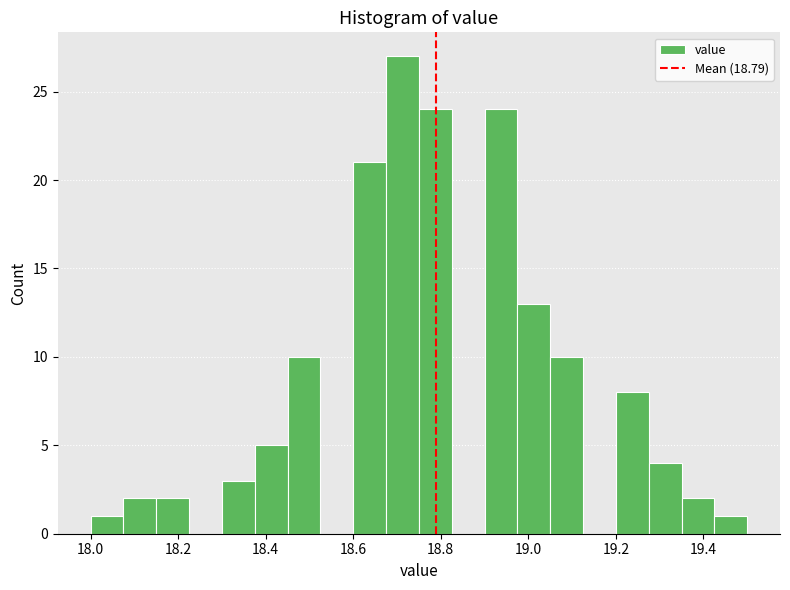

Read against the x-axis, roughly where is the centre of the tallest bar?

18.72